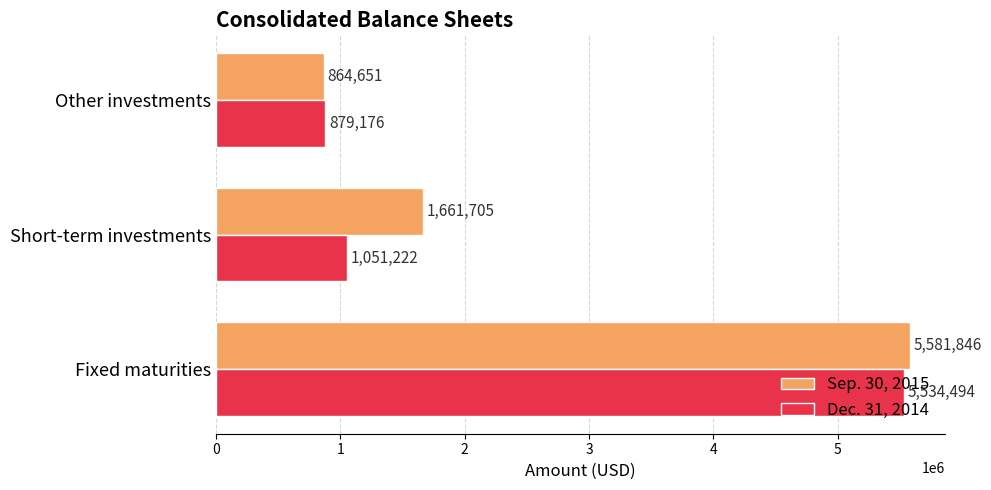

How many series are shown in this chart?

2